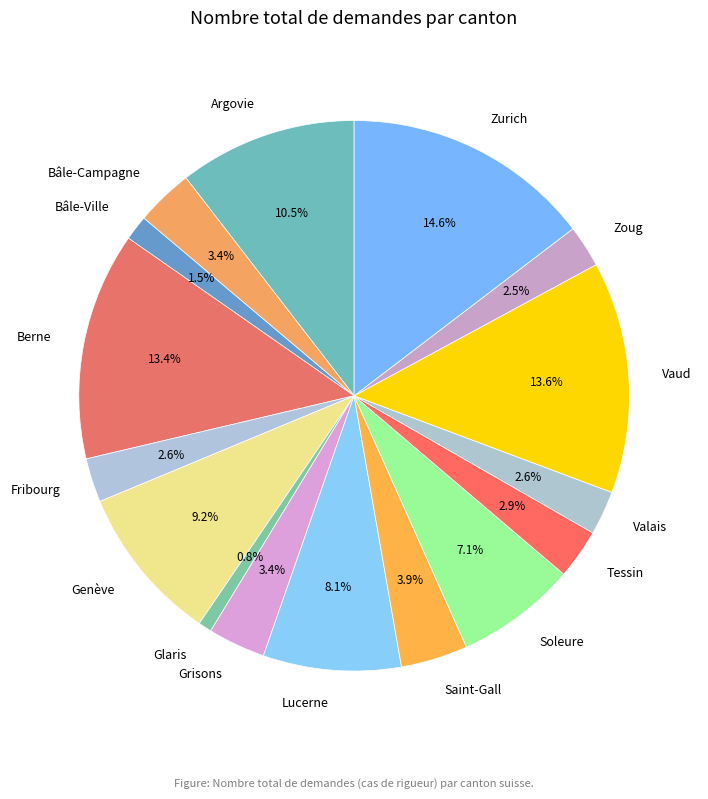

Which category has the biggest portion of the pie?

Zurich